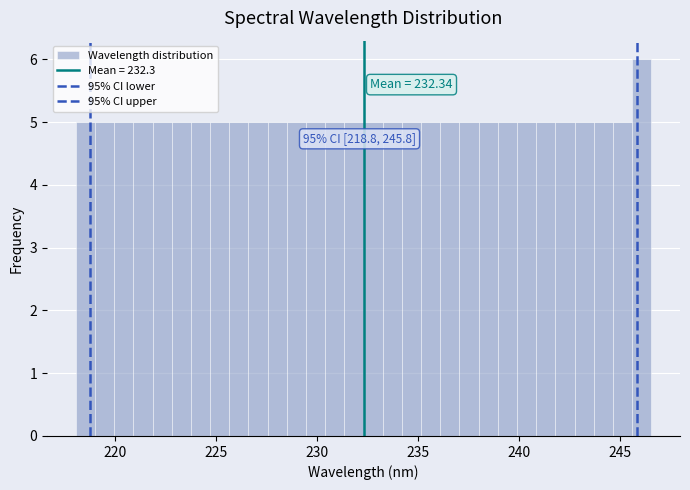

Around what value on the x-axis is the tallest bar? Give the approximate position of its centre, as read against the axis.

246.0